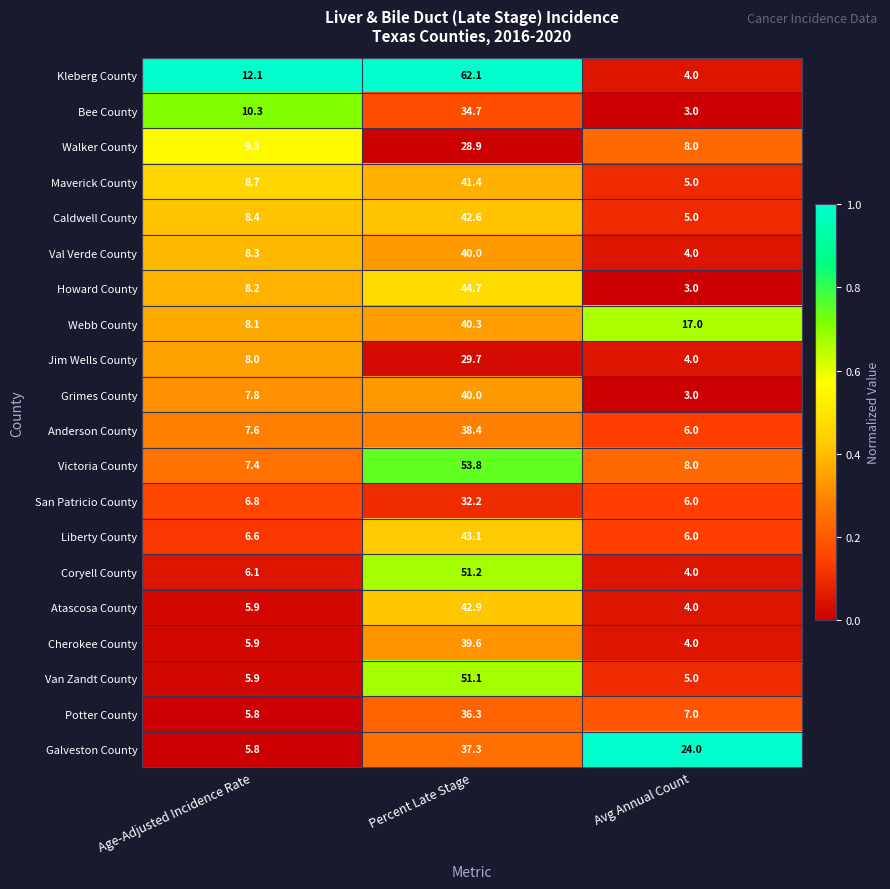

Read the Victoria County value at Avg Annual Count.

8.0